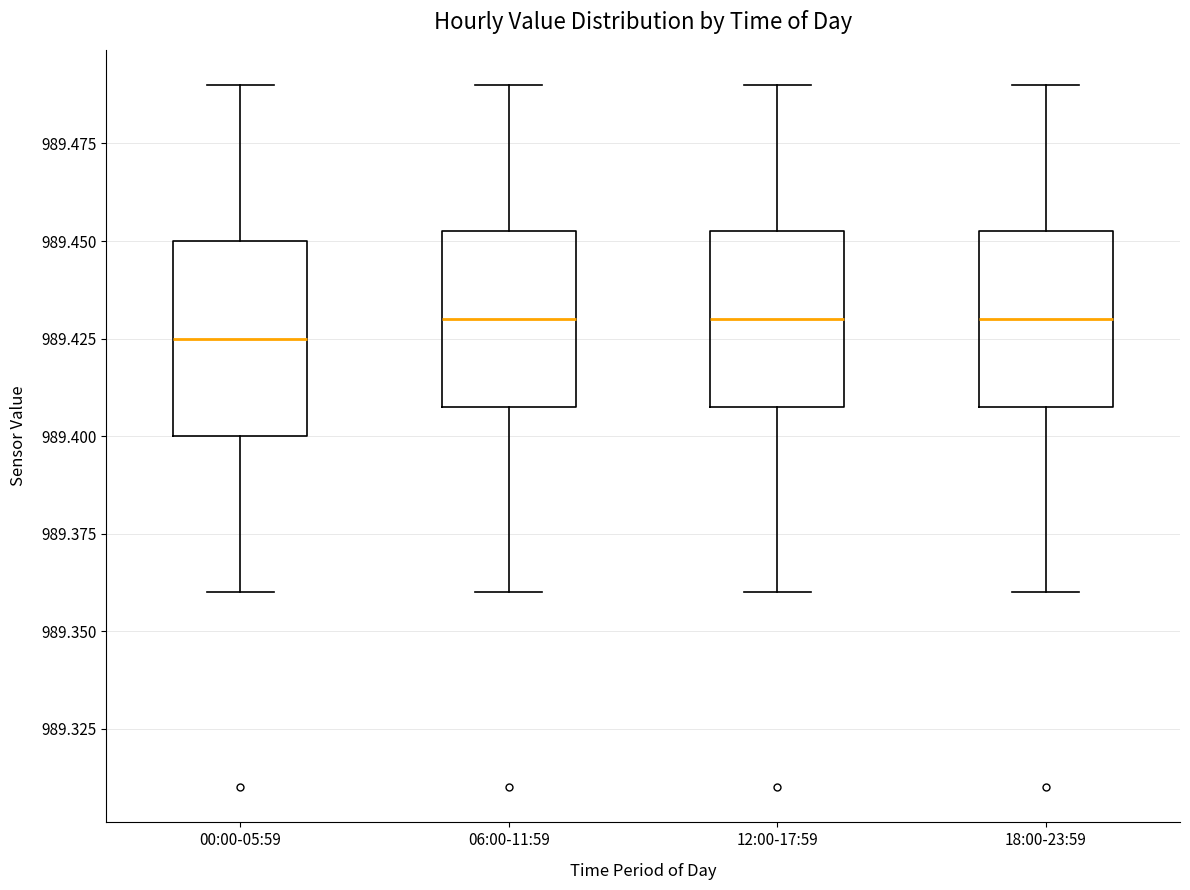

Reading left to right, transcribe this box plot: for each box, give where its median line is, the range the box spans, and where its two whiskers end, as read against the y-axis. The values are not printed on the chart, so give them approximately, as read against the axis.

00:00-05:59: median 989.425, box 989.400 to 989.450, whiskers 989.360 to 989.490
06:00-11:59: median 989.430, box 989.410 to 989.455, whiskers 989.360 to 989.490
12:00-17:59: median 989.430, box 989.410 to 989.455, whiskers 989.360 to 989.490
18:00-23:59: median 989.430, box 989.410 to 989.455, whiskers 989.360 to 989.490